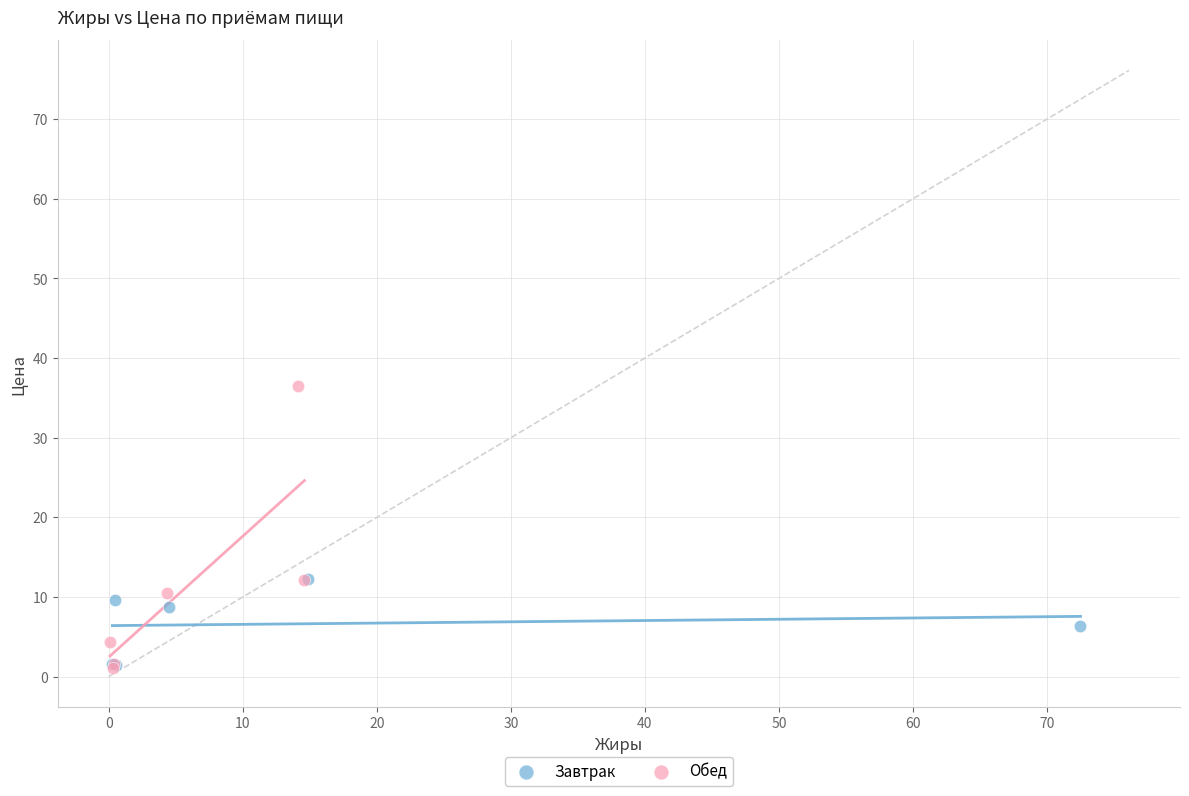

What are all the series names shown in the legend?

Завтрак, Обед